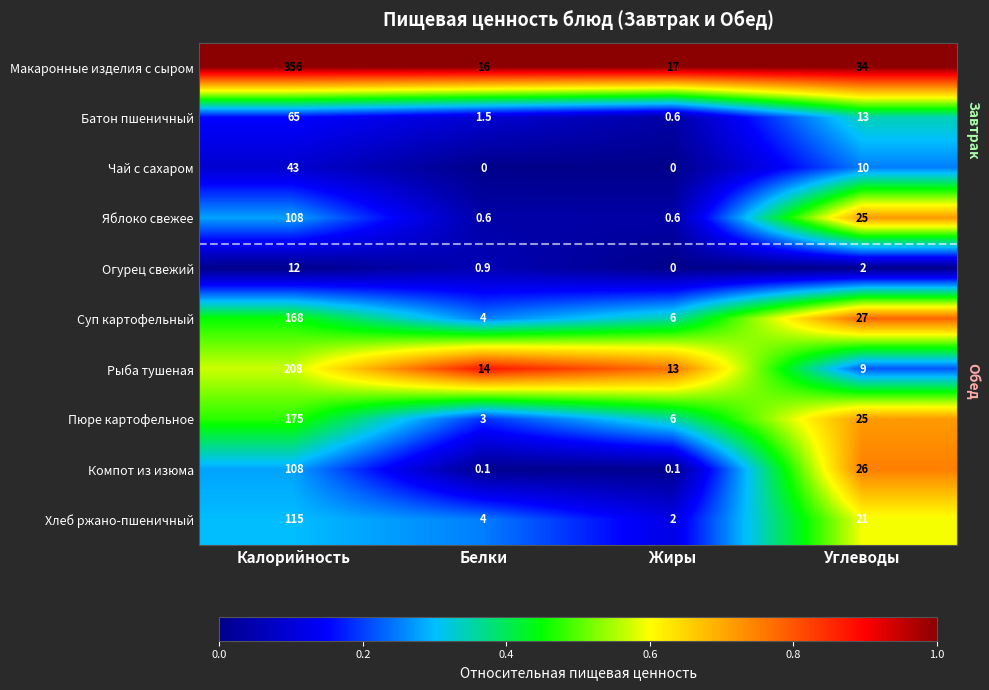

At which label does Суп картофельный reach its peak?

Калорийность